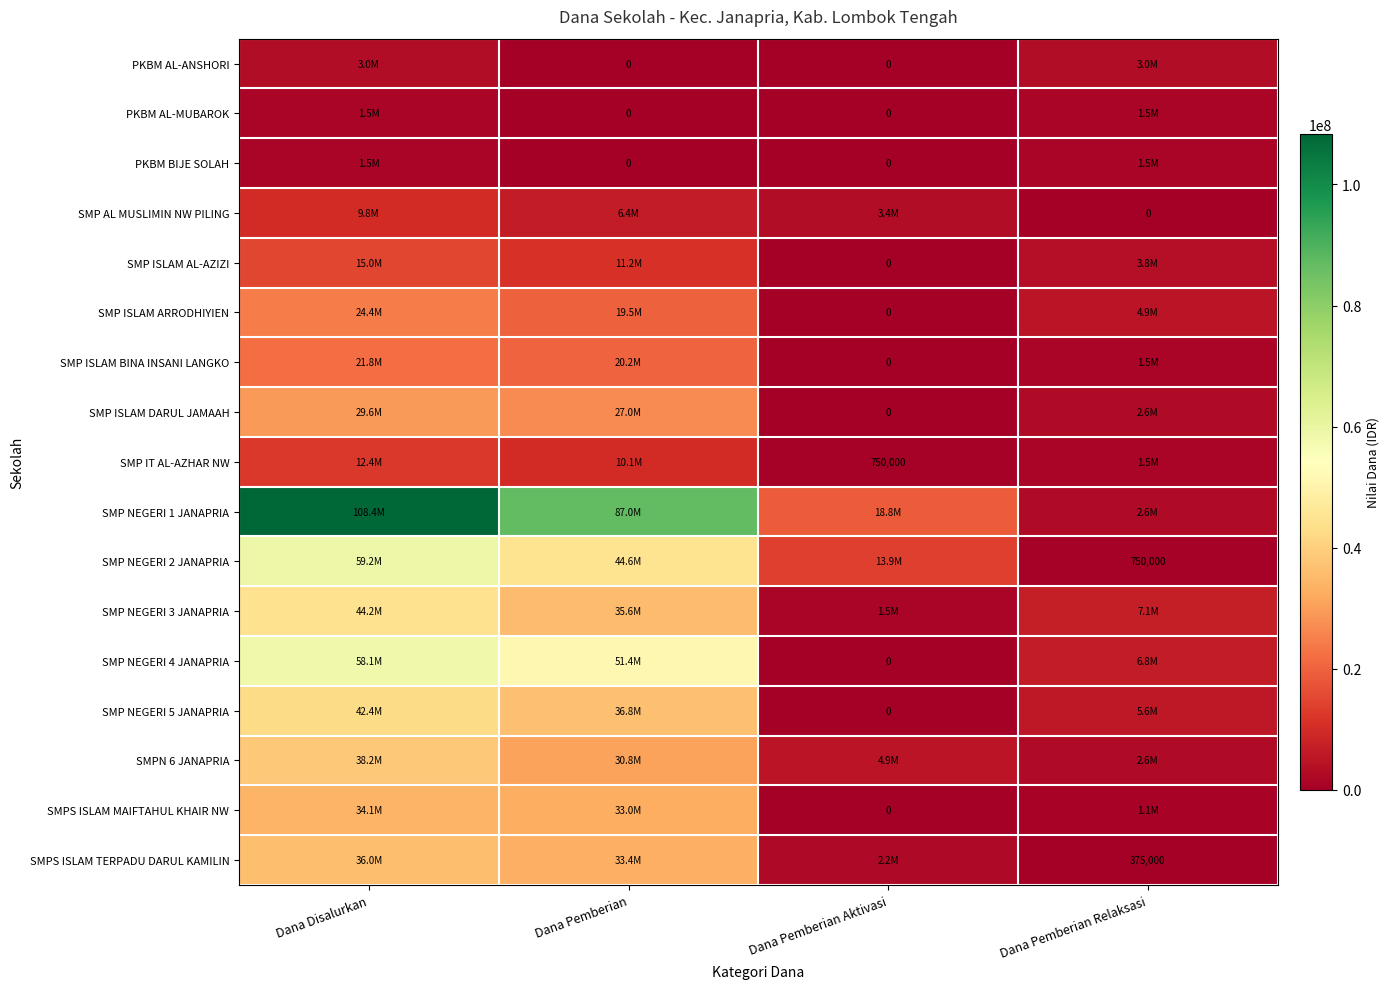

How many values in PKBM AL-MUBAROK are above zero?

2